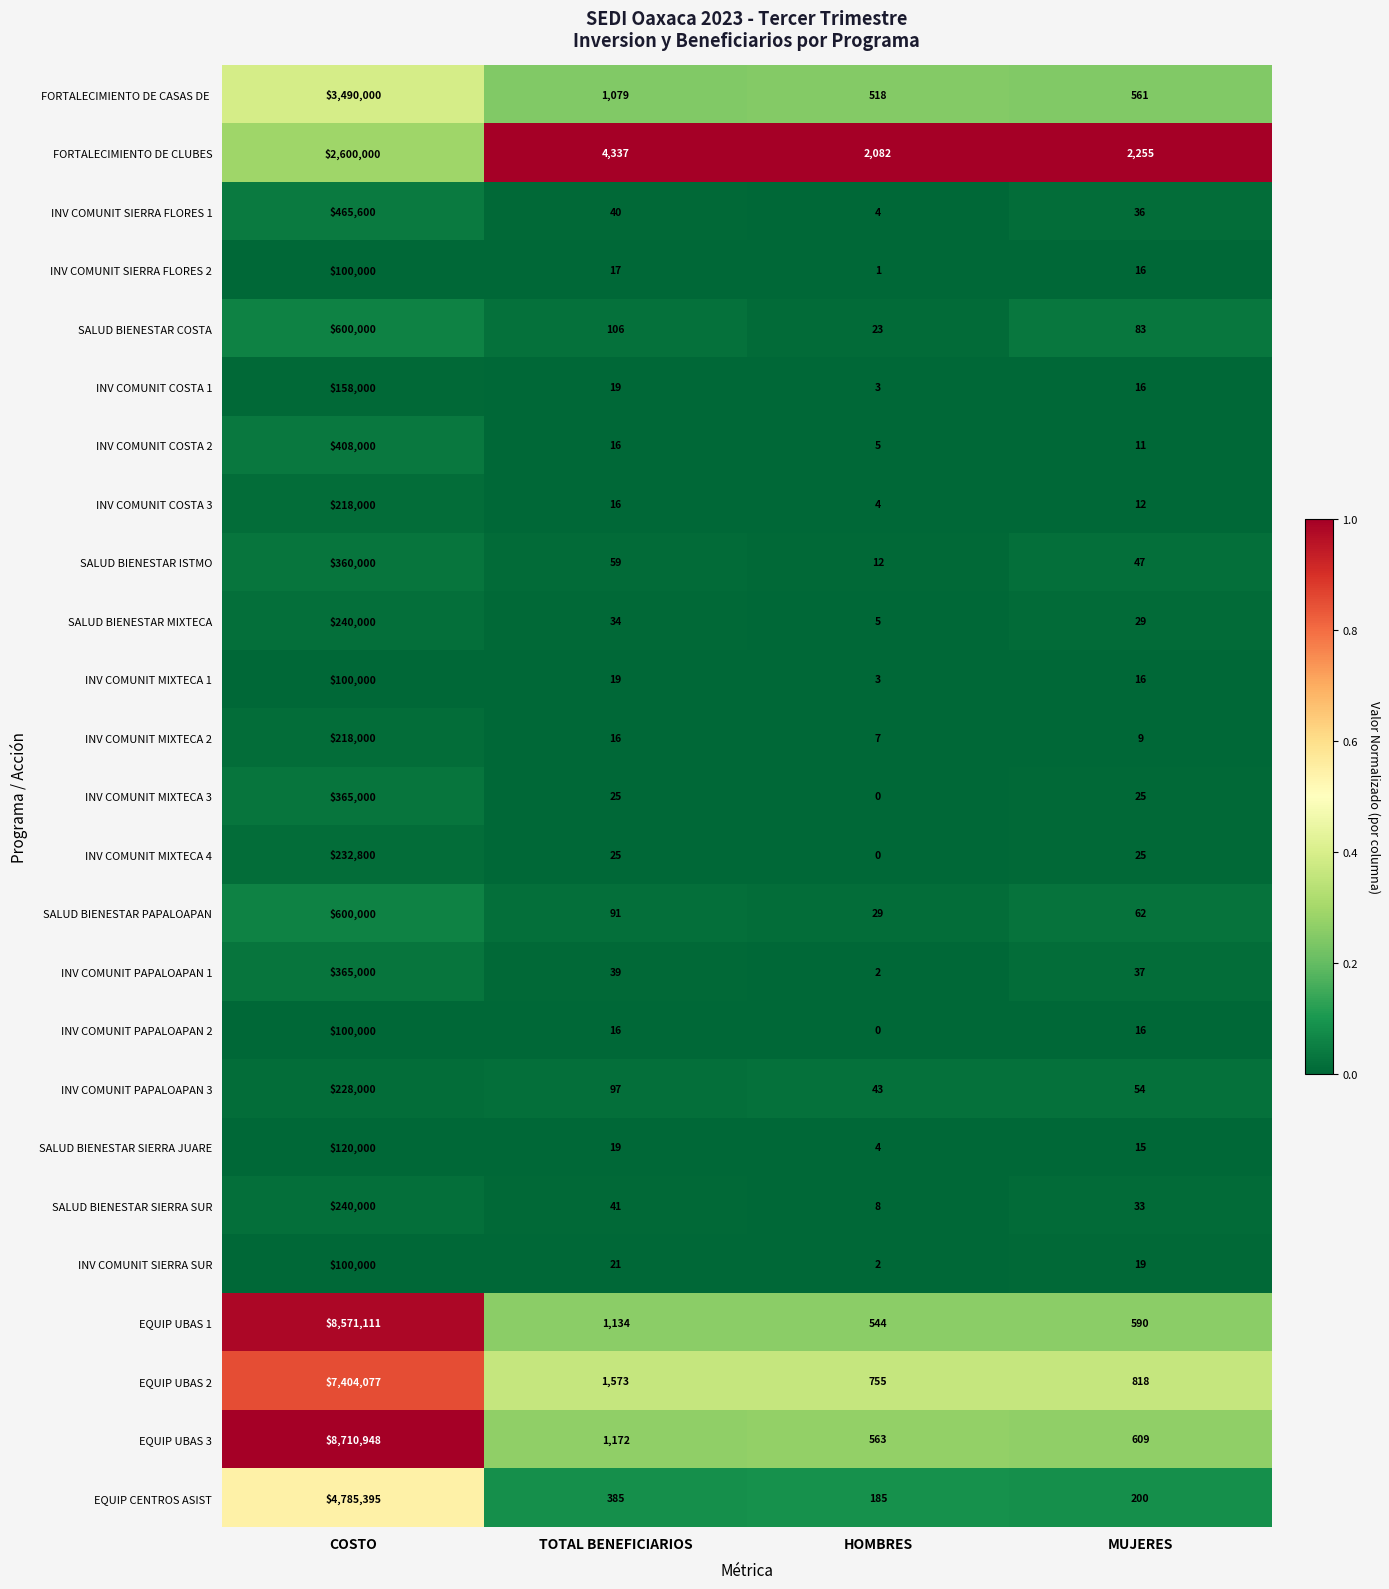

What is the maximum value shown in the chart?

8710948